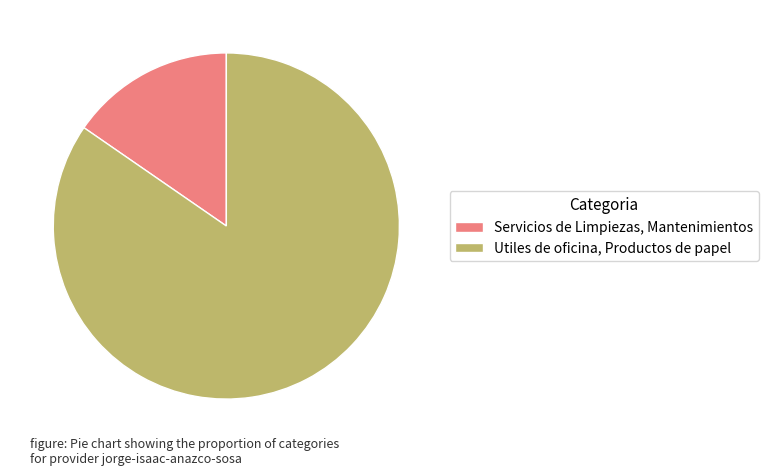

True or false: Utiles de oficina, Productos de papel accounts for 93% of the total.

False